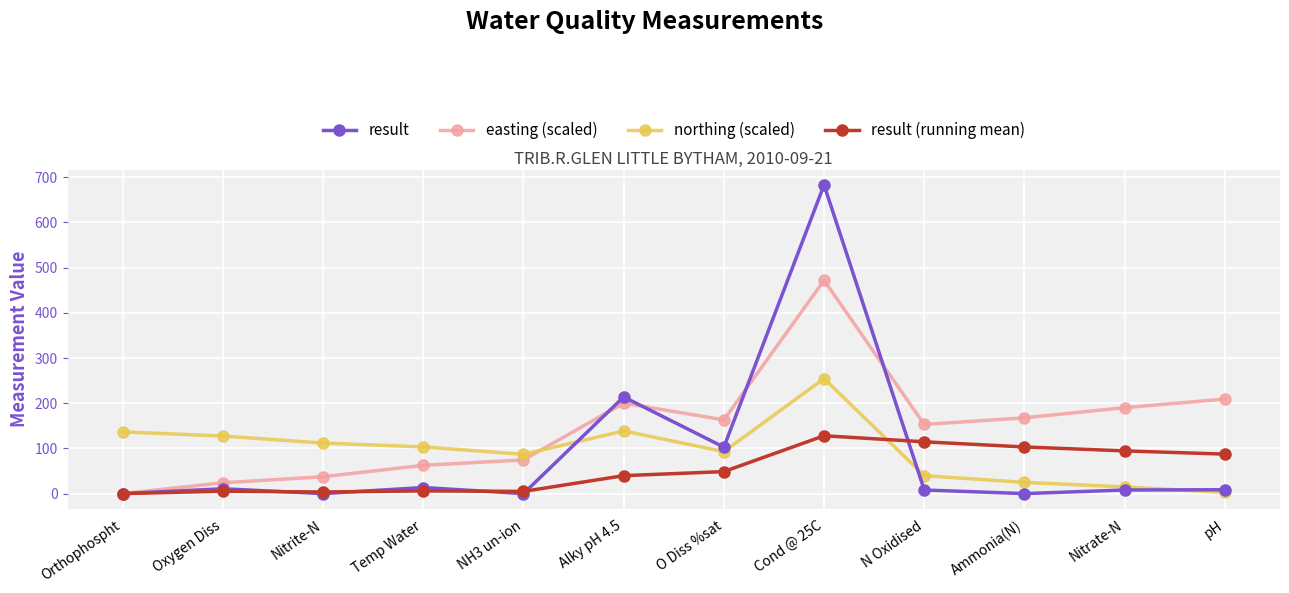

Is this an area chart (filled region under the line)?

No